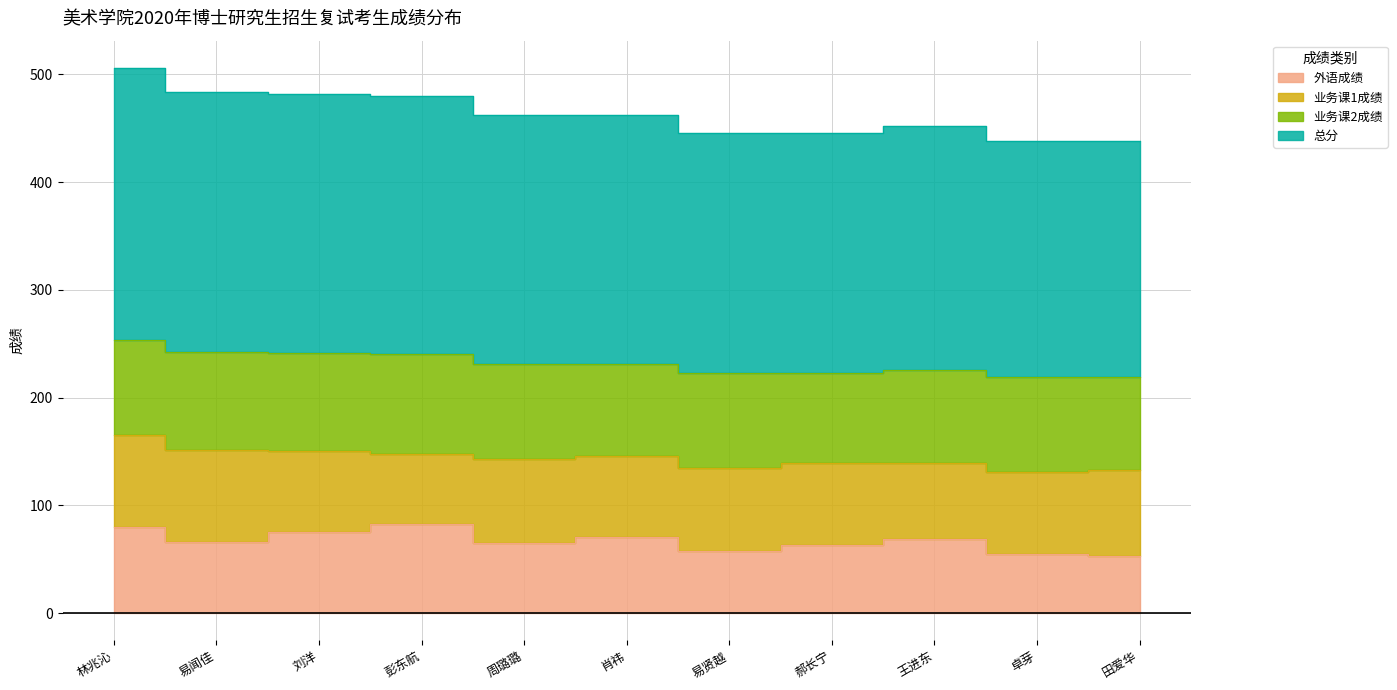

True or false: 总分 has more than 2 points higher than both neighbors.

False